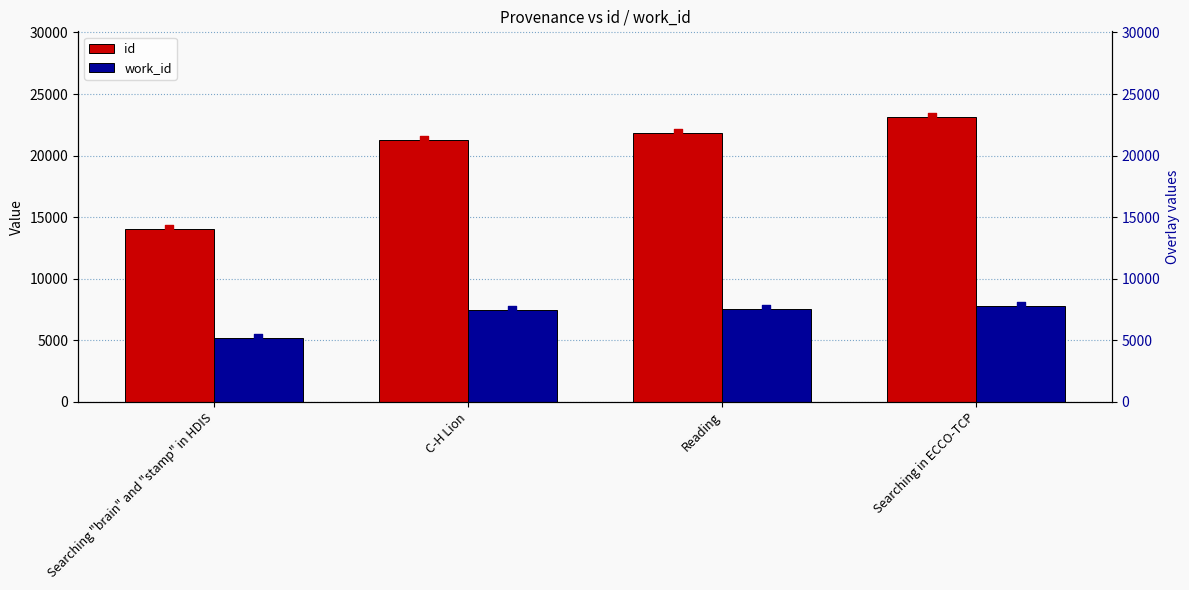

What value does the id series have at Searching "brain" and "stamp" in HDIS, to the nearest 10?

14060